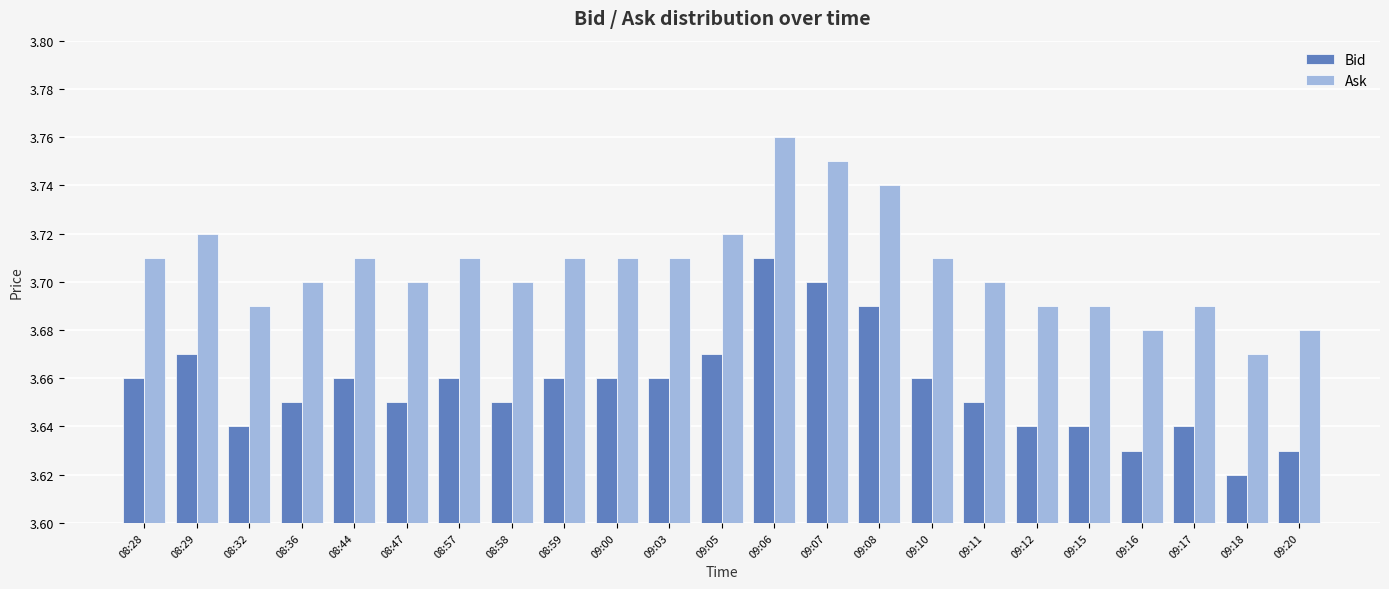

At which label does Ask reach its minimum?

09:18